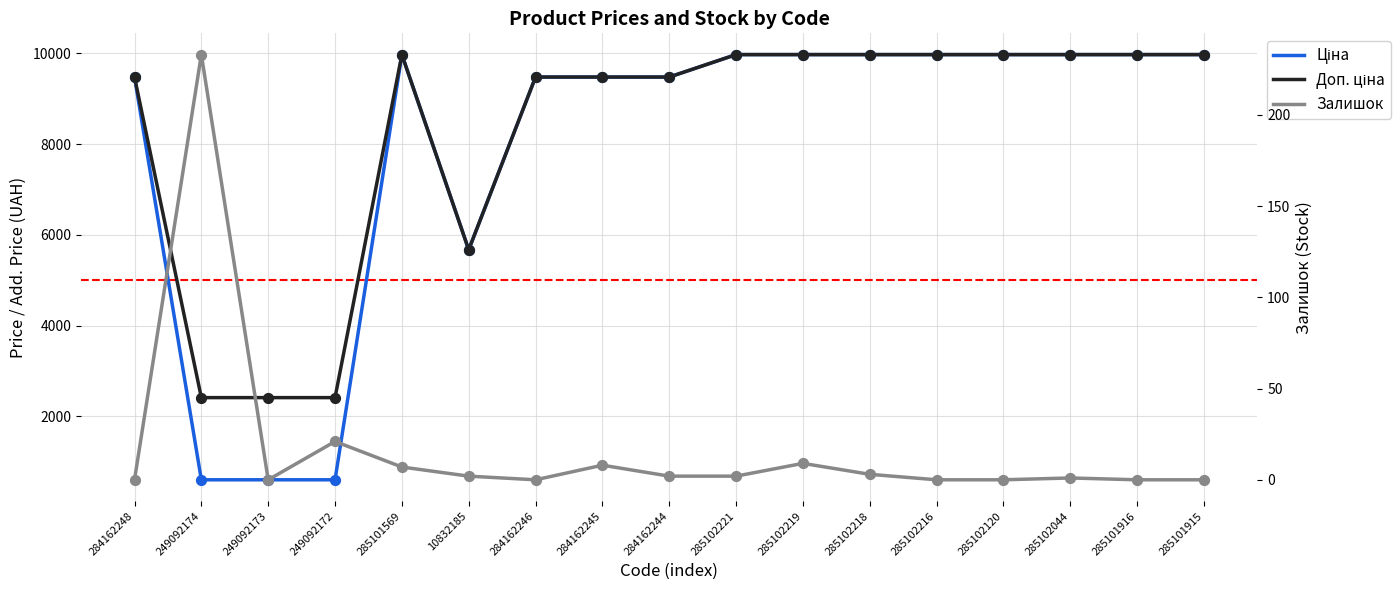

What are all the series names shown in the legend?

Ціна, Доп. ціна, Залишок